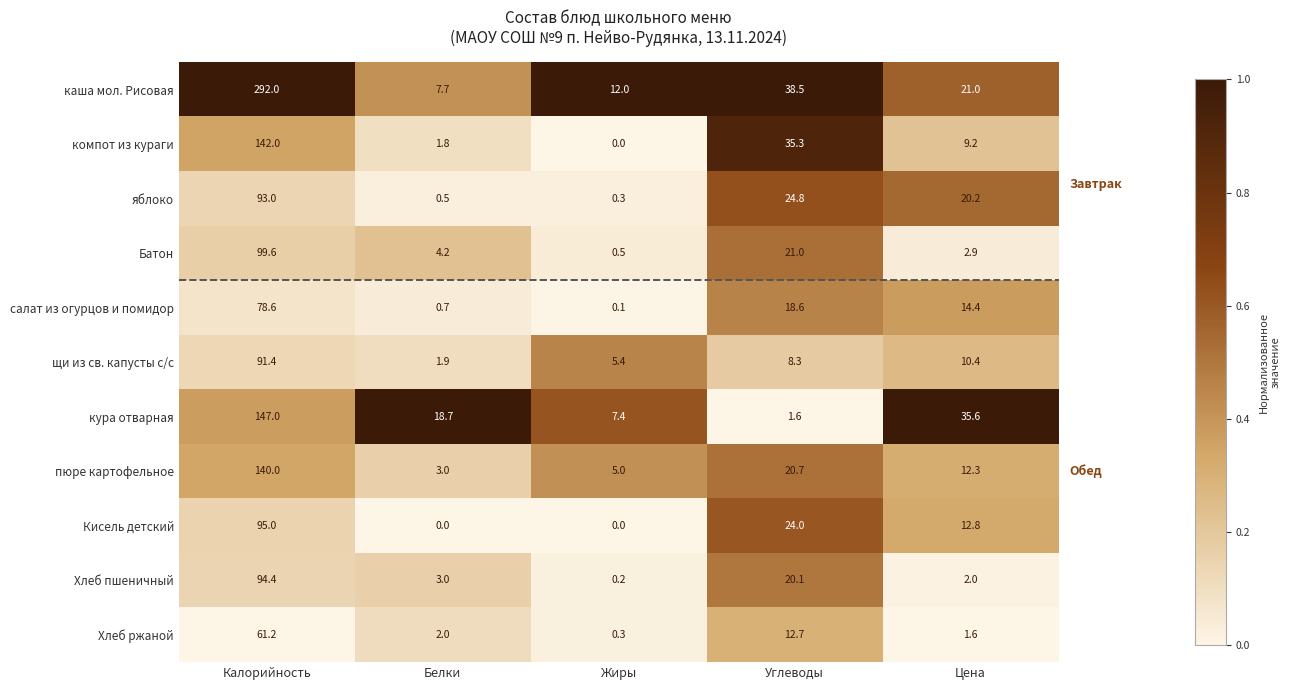

At how many categories does at least one series exceed 0?

5